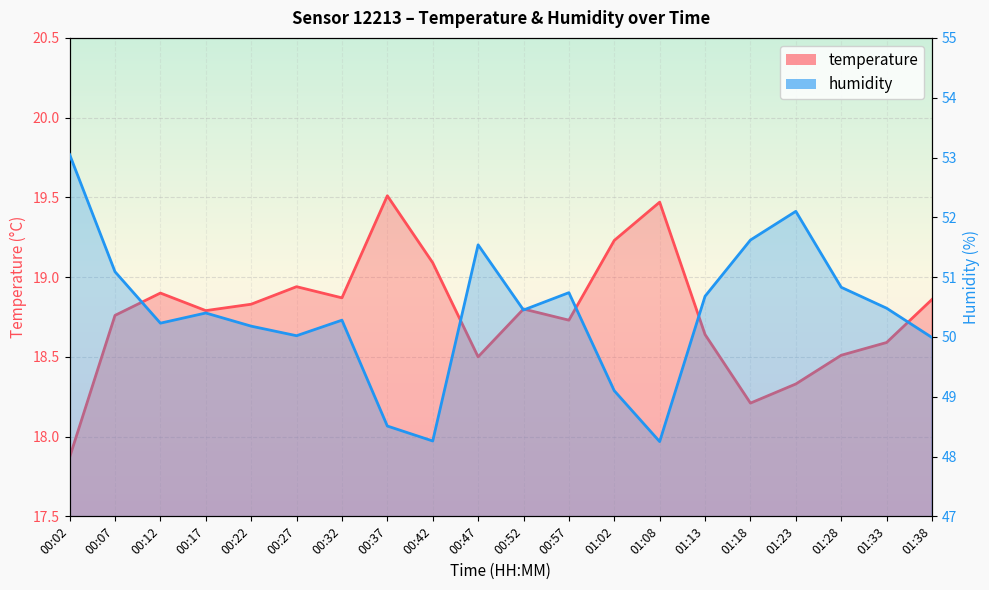

How many interior local valleys does the temperature series have?

5